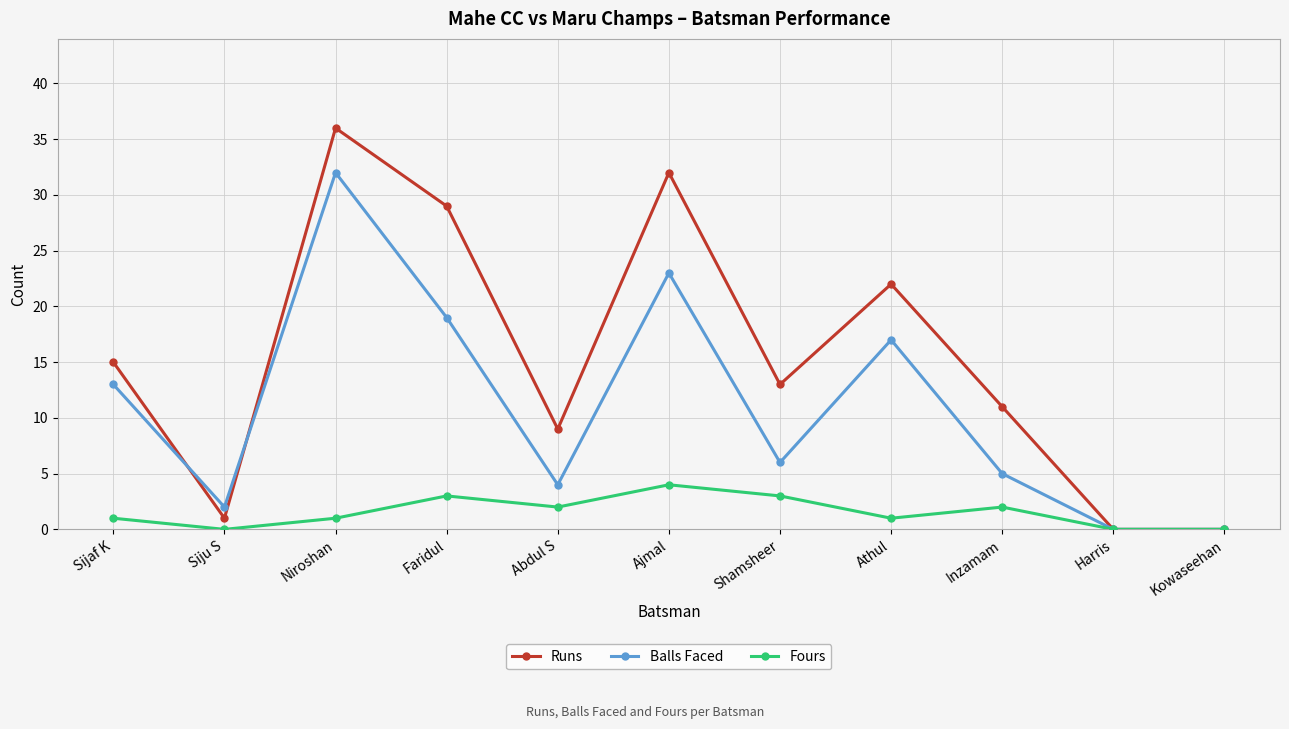

Rank the series at Inzamam from highest to lowest value.

Runs, Balls Faced, Fours